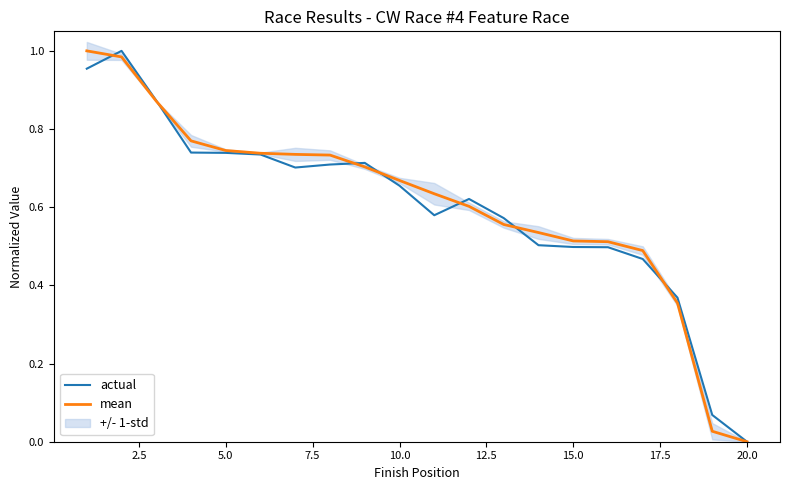

At which label is mean closest to 0?

20.0